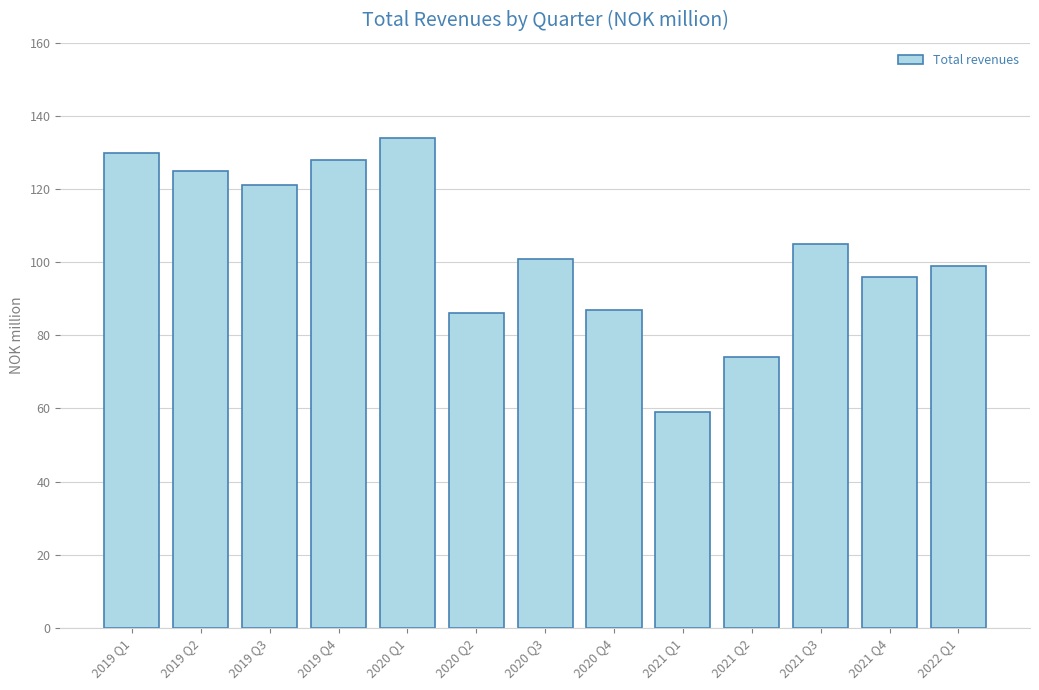

What is the approximate value at 2019 Q4?

128